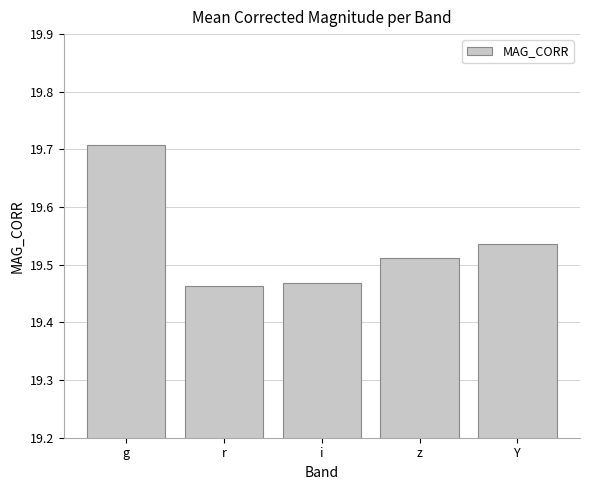

Which category has the highest value across all series?

g